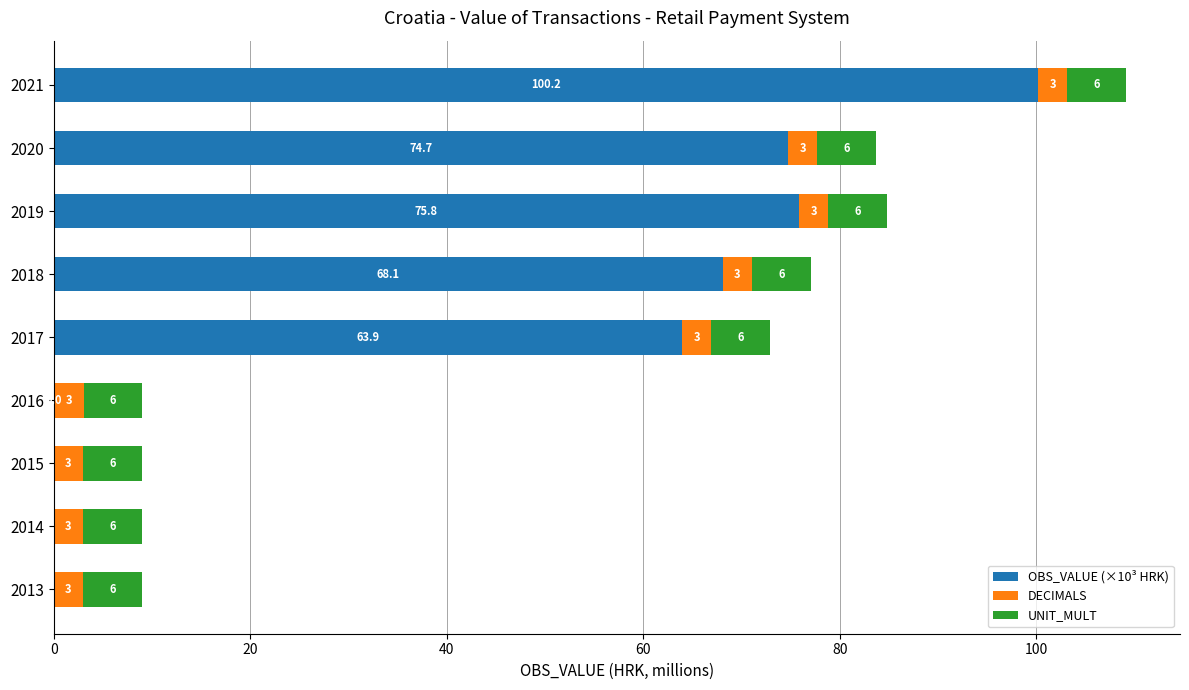

At which category is the sum across all series the highest?

2021